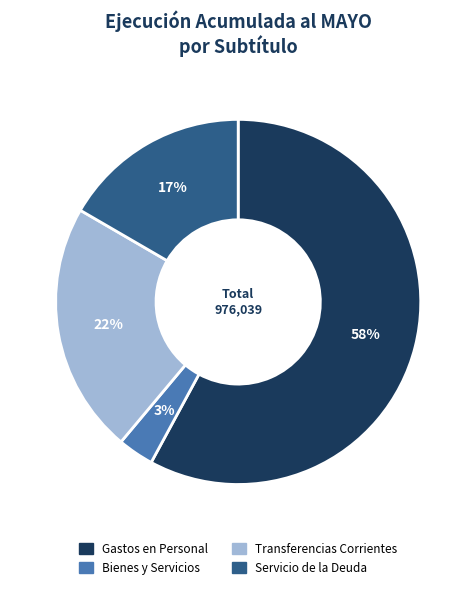

To the nearest percent, what is the difference between the largest and smallest slice percentages?

55%